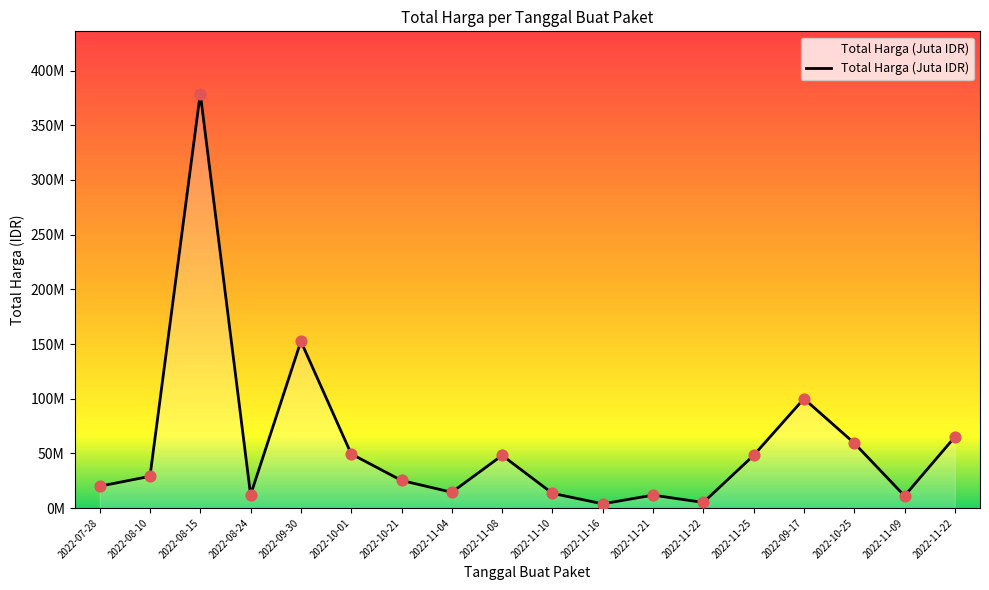

Approximately how many times larger is the value at 2022-11-10 compared to 2022-09-30?

0.1